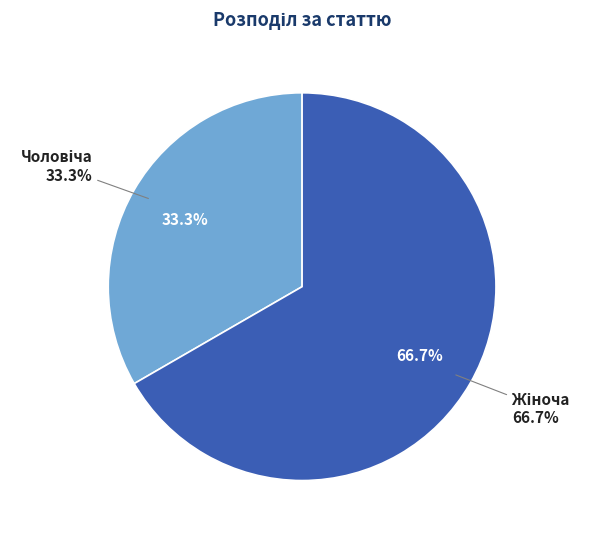

To the nearest percent, what is the average slice percentage?

50%